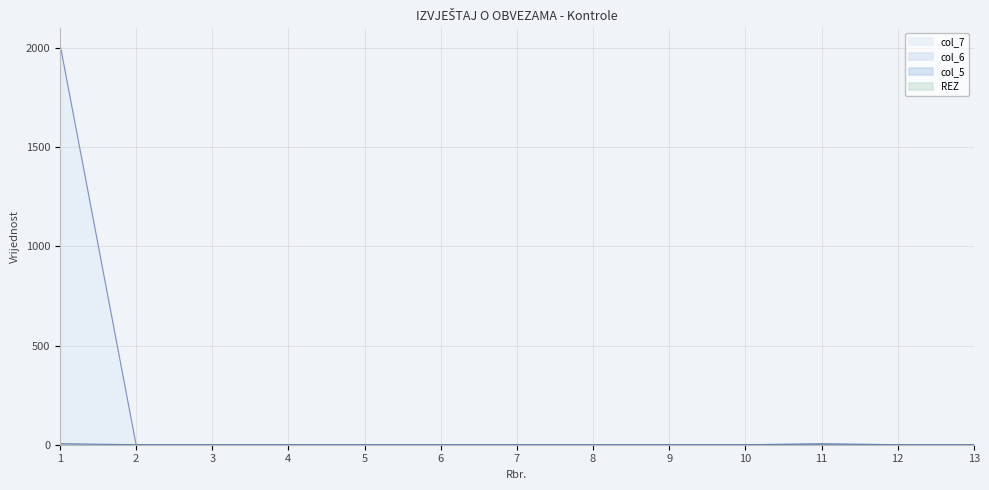

True or false: col_7 and col_6 intersect in this chart.

False